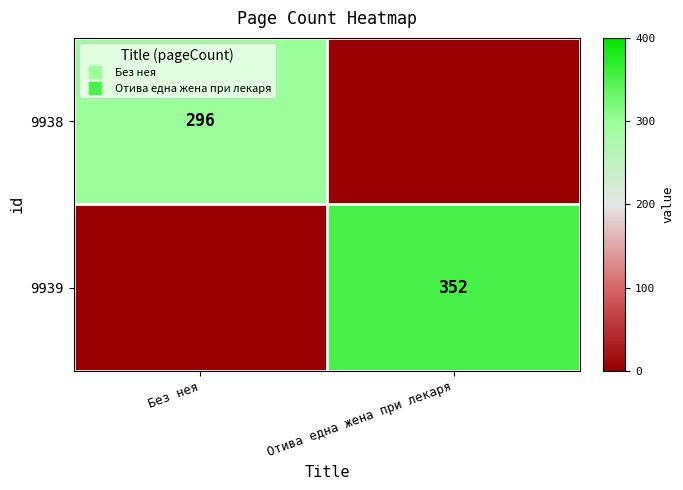

At which category does the chart reach its peak across all series?

Отива една жена при лекаря